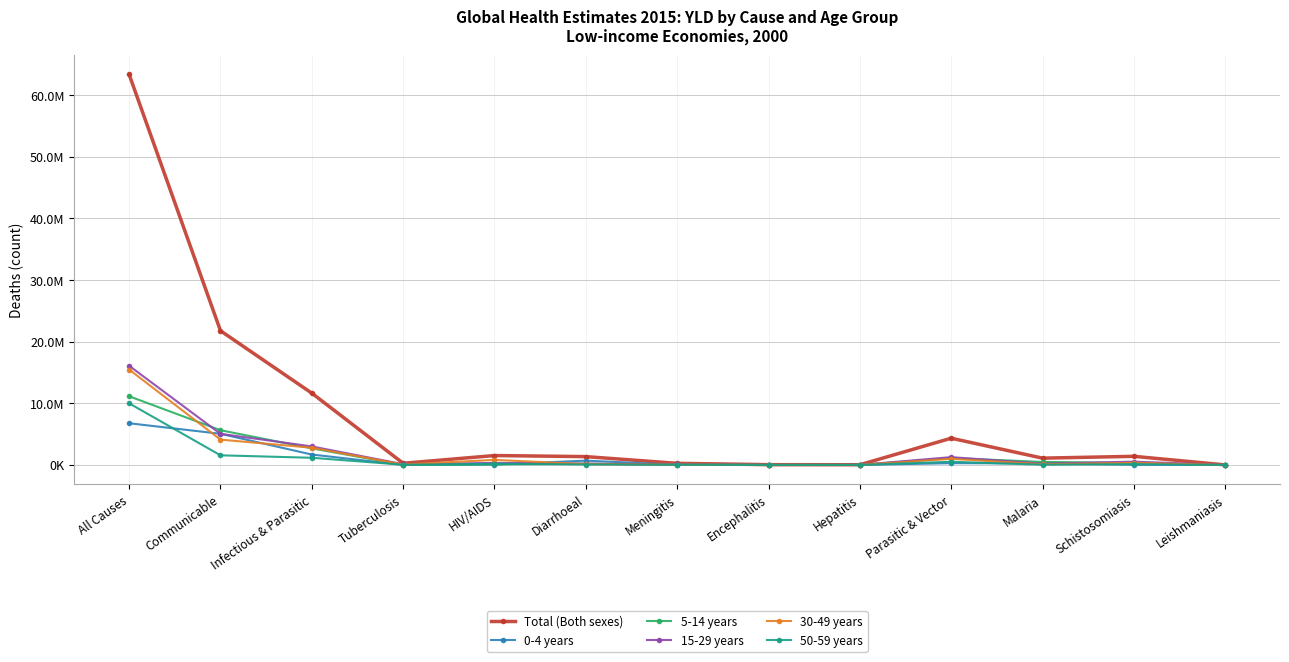

Between Diarrhoeal and Tuberculosis, which is larger?

Diarrhoeal